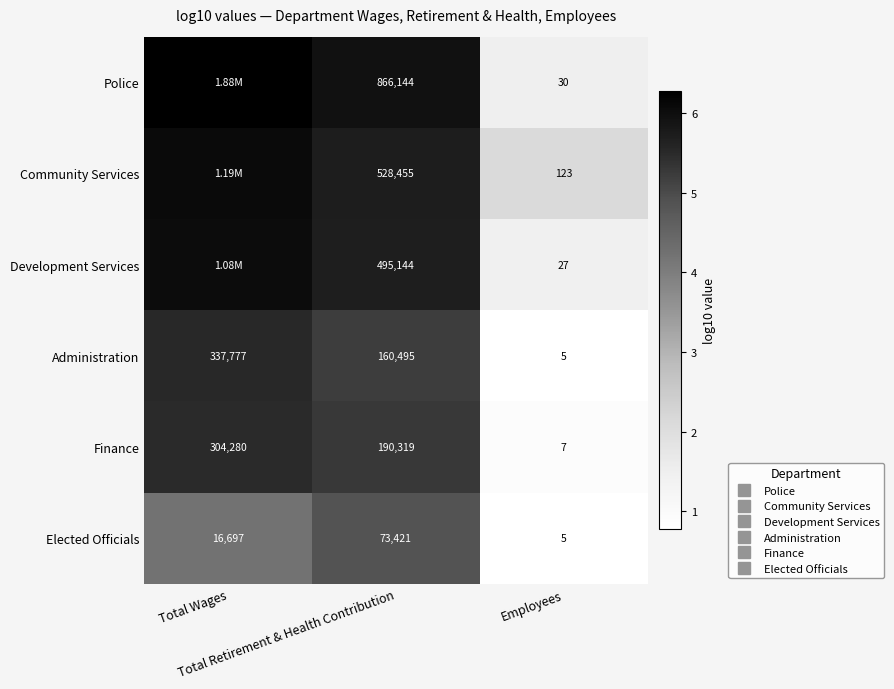

At which label does Elected Officials reach its minimum?

Employees